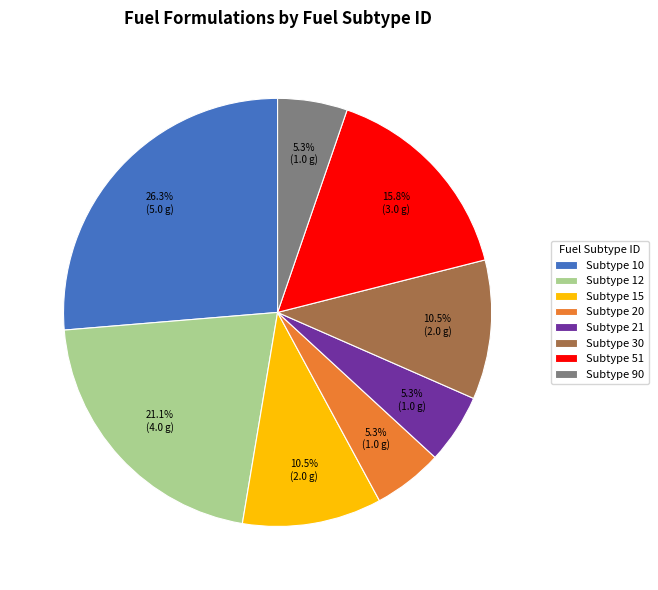

How much of the chart is everything except Subtype 20?

94.7%